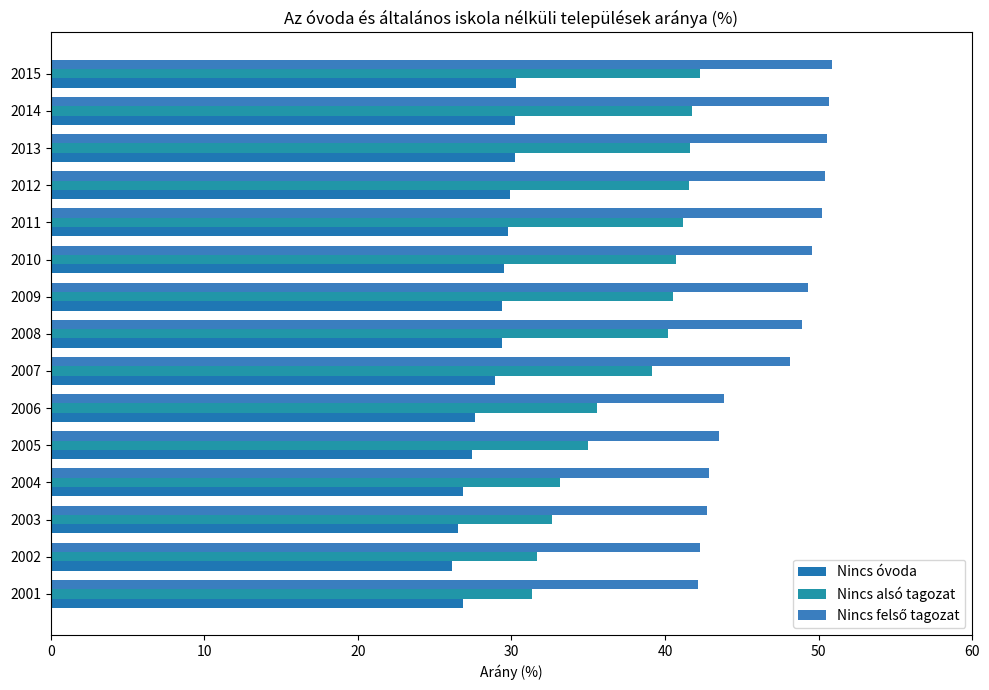

How many data points in Nincs alsó tagozat are less than 40?

7